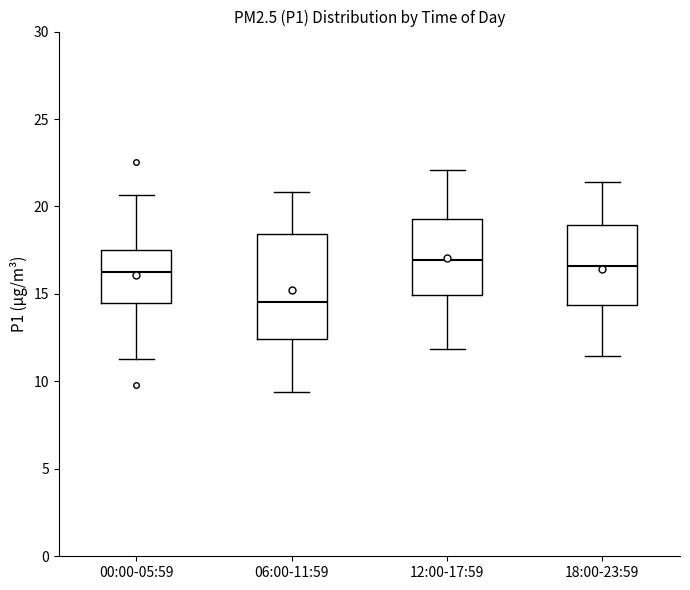

Where is the lower edge of the box for 18:00-23:59 on the y-axis? The values are not printed on the chart, so give them approximately, as read against the axis.

14.5